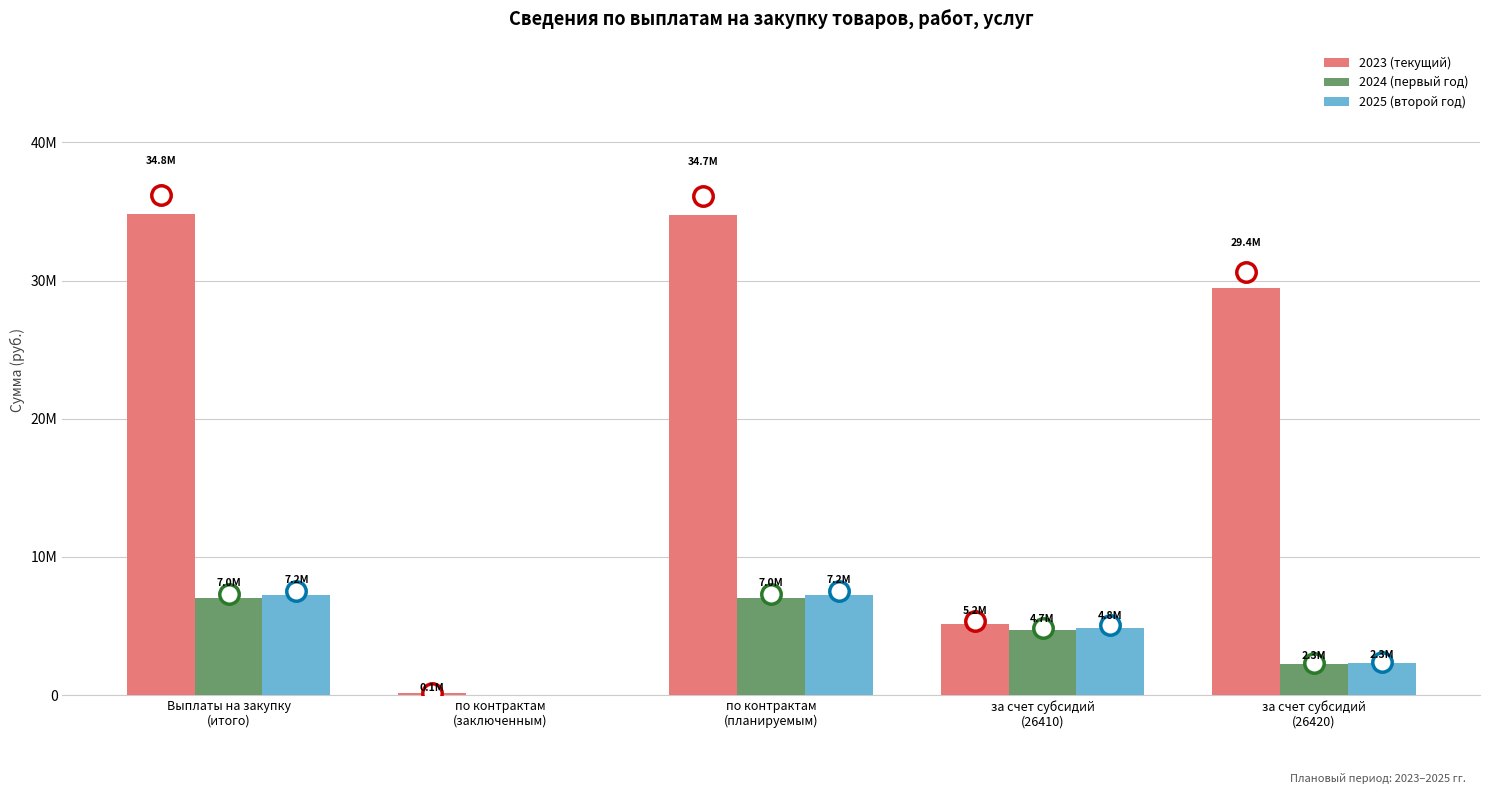

Are the bars horizontal?

No